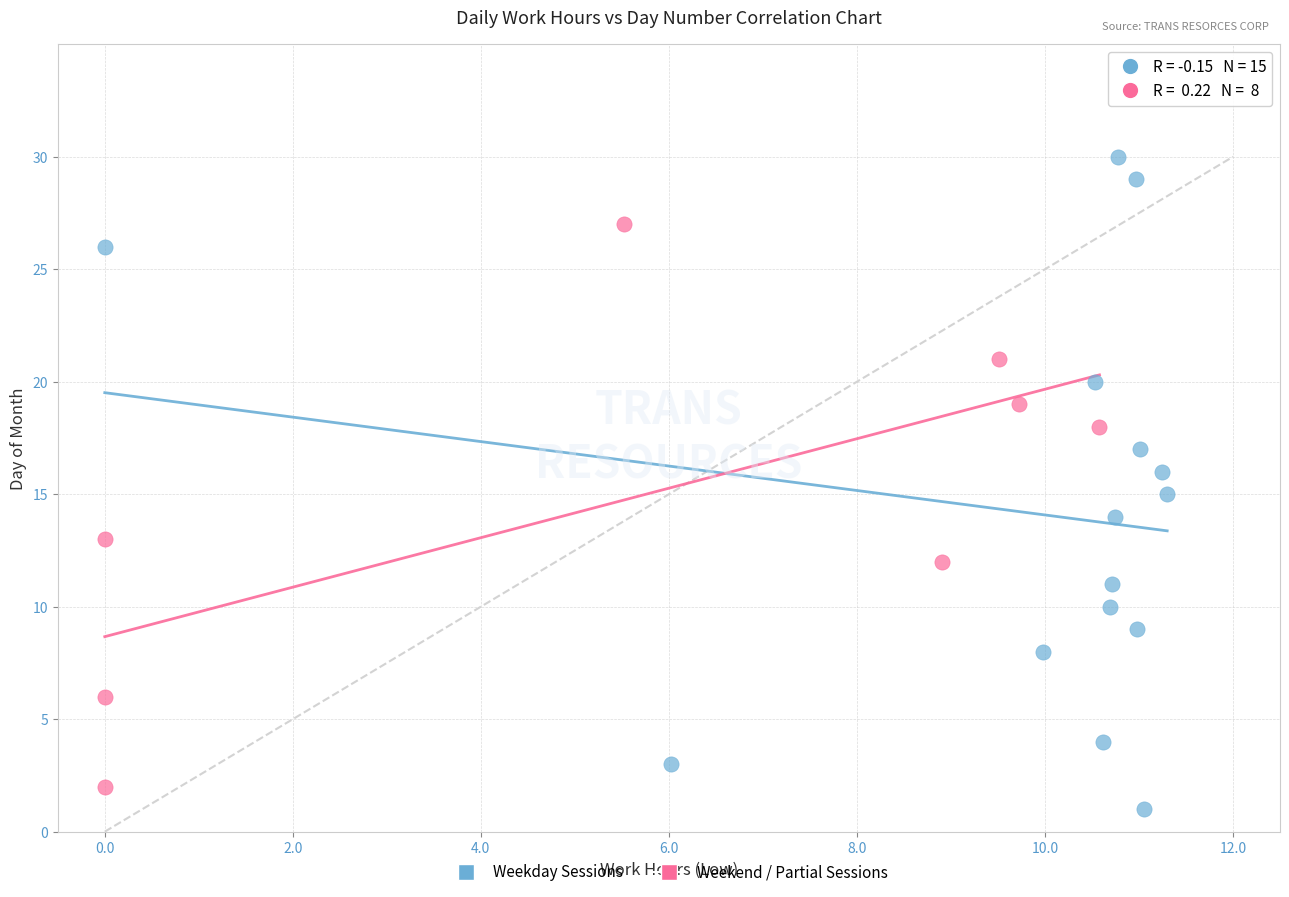

What are all the series names shown in the legend?

Weekday Sessions, Weekend / Partial Sessions